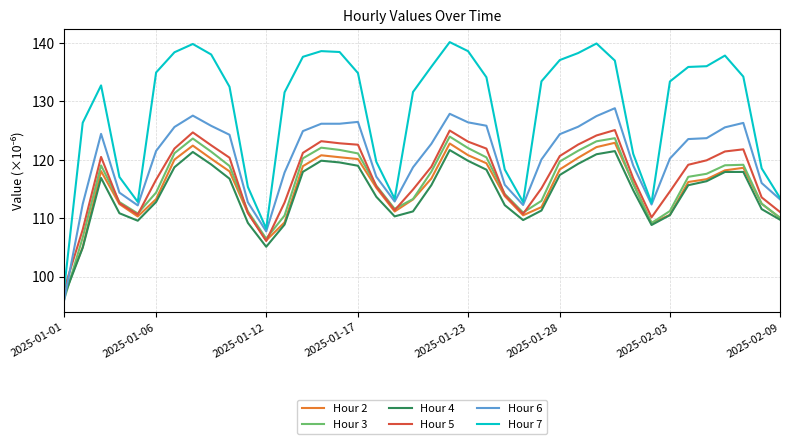

What is the sum of all Hour 3 values?

4642.3